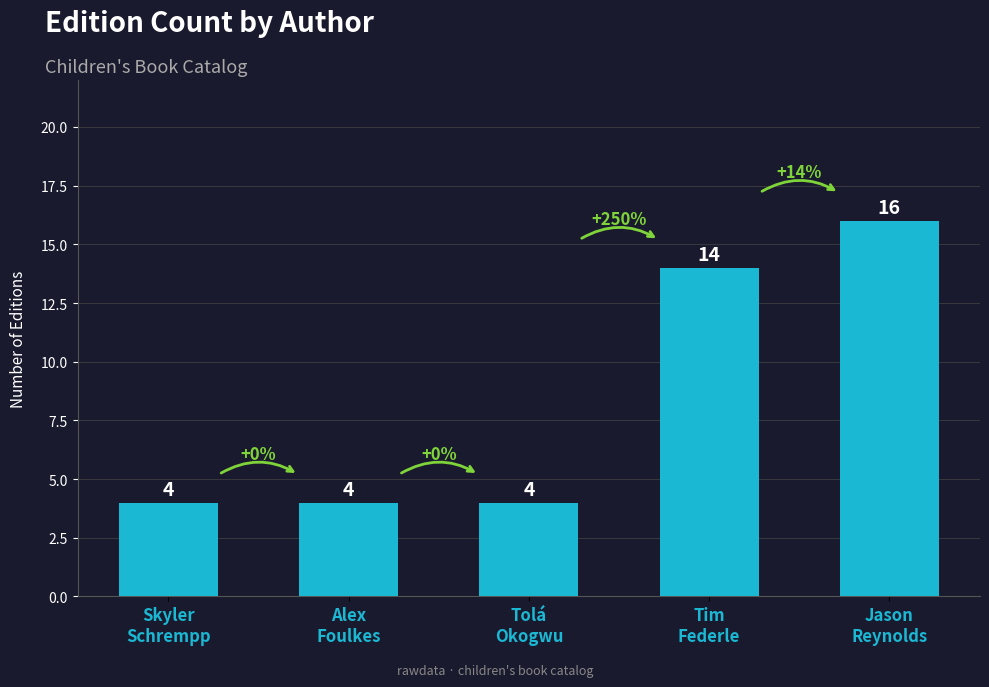

At which label is the value closest to 10?

Tim
Federle